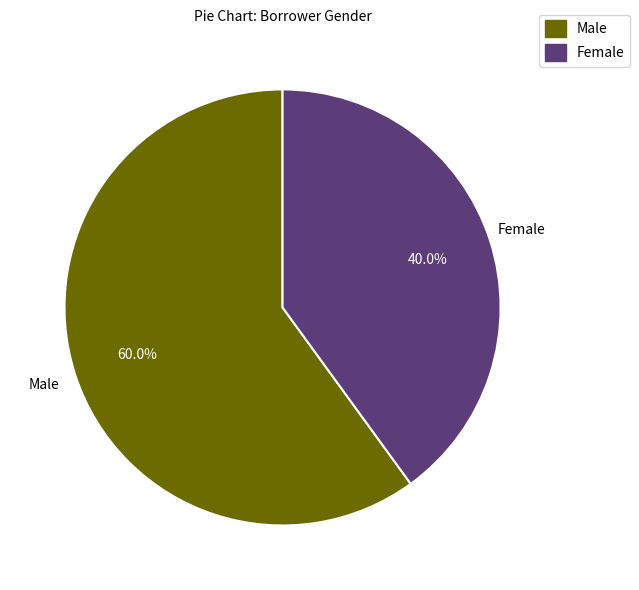

Count the number of slices in the pie.

2